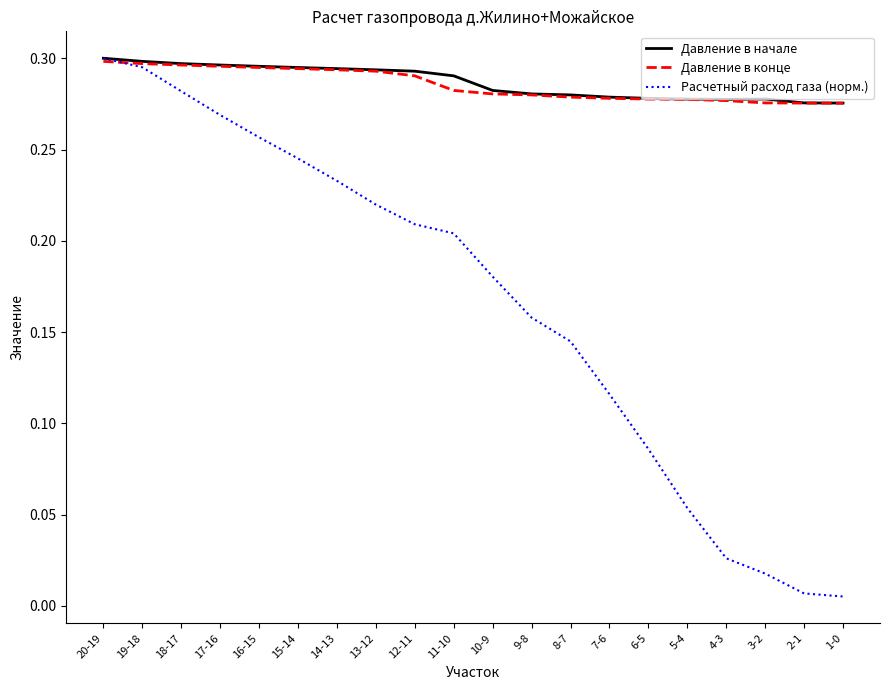

What position from the left is 6-5?

15